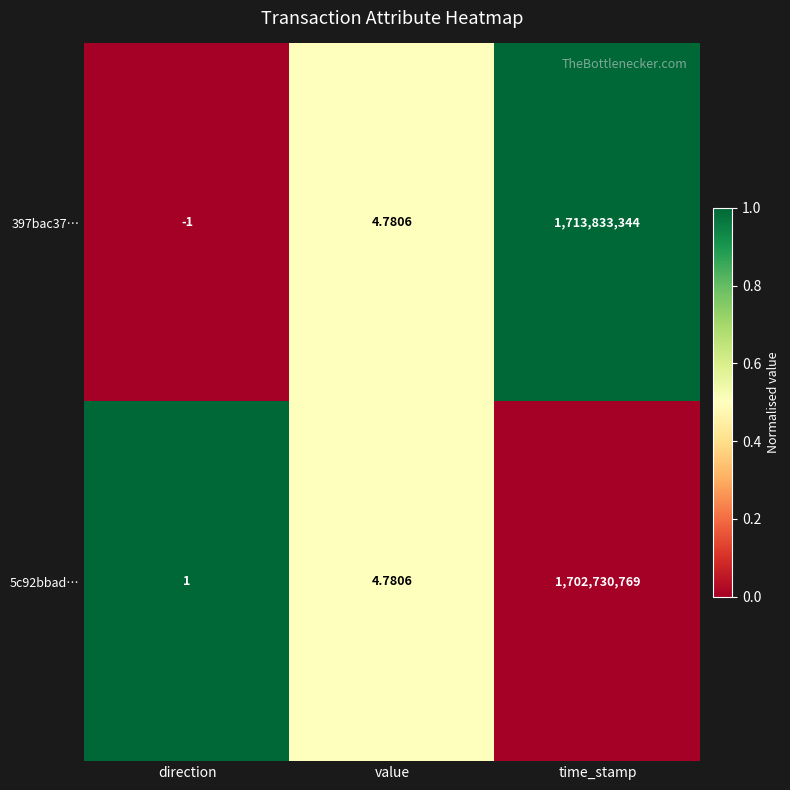

Which category has the lowest value in the 5c92bbad… series?

direction